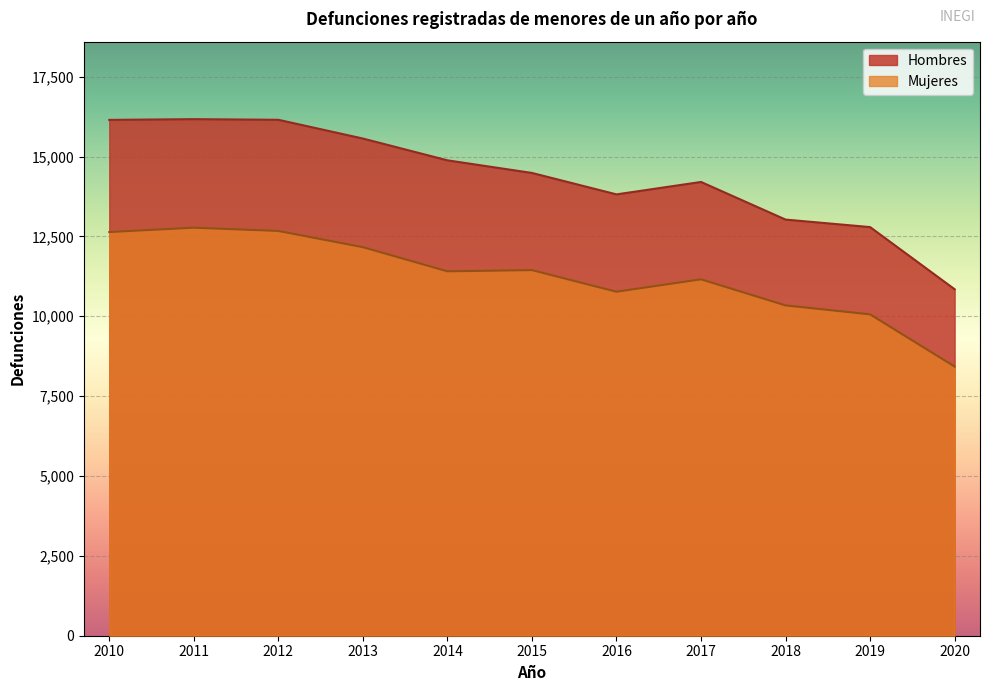

Between 2010 and 2011, which series saw the biggest shift?

Mujeres